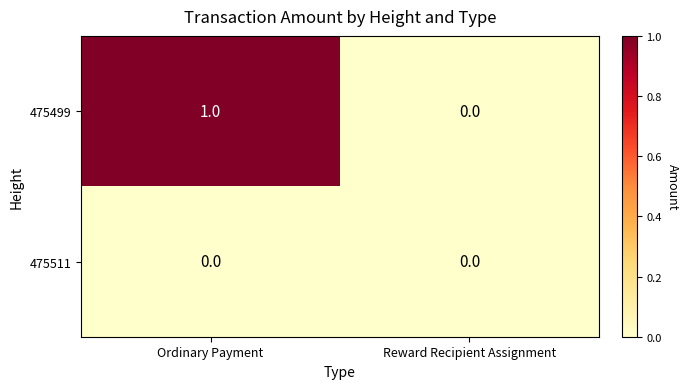

Which label corresponds to the largest value in the chart?

Ordinary Payment